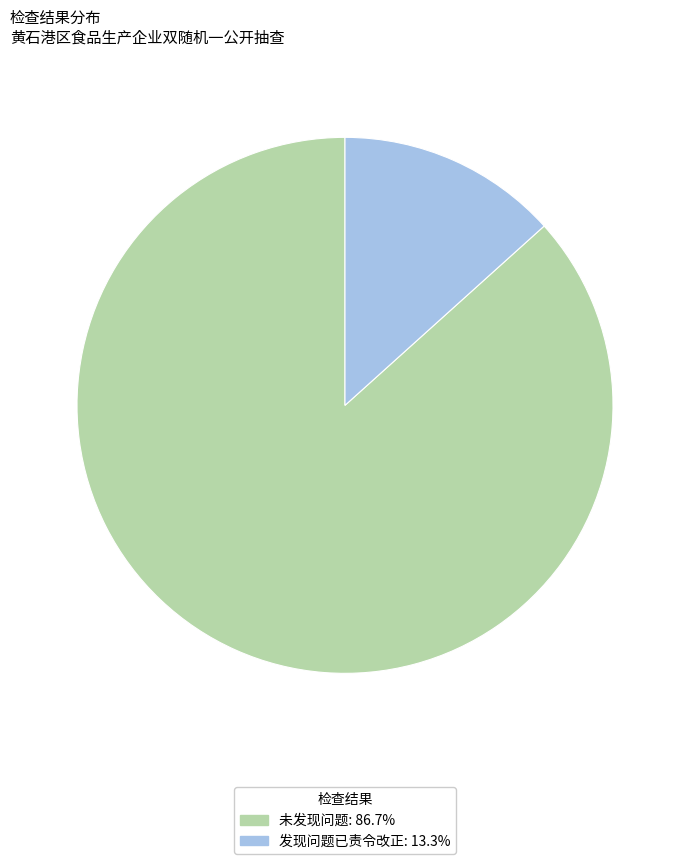

Is the sum of 未发现问题 and 发现问题已责令改正 greater than half?

Yes